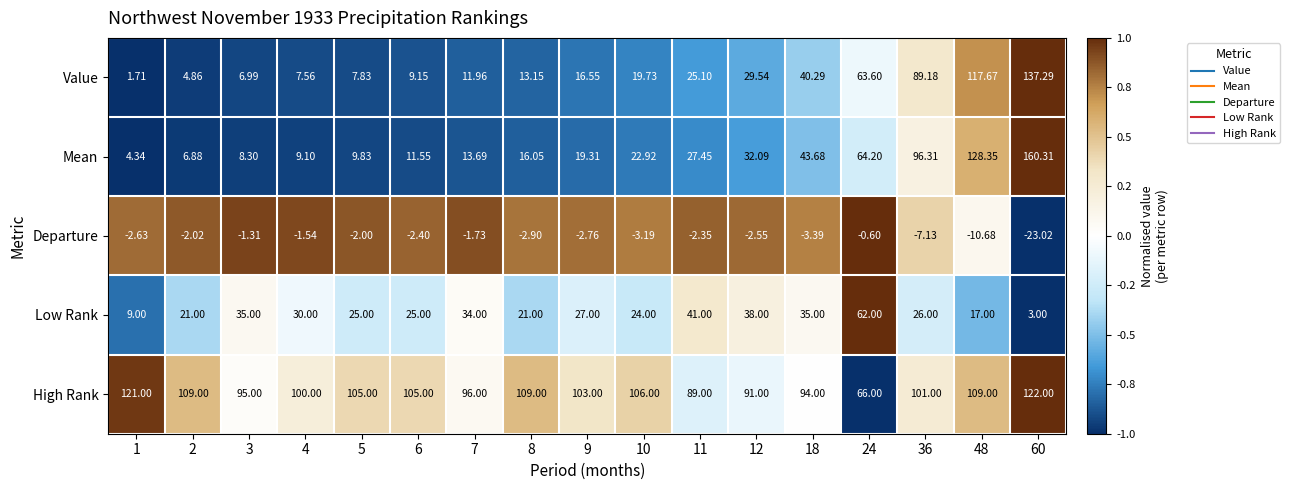

What is the maximum value shown in the chart?

160.3